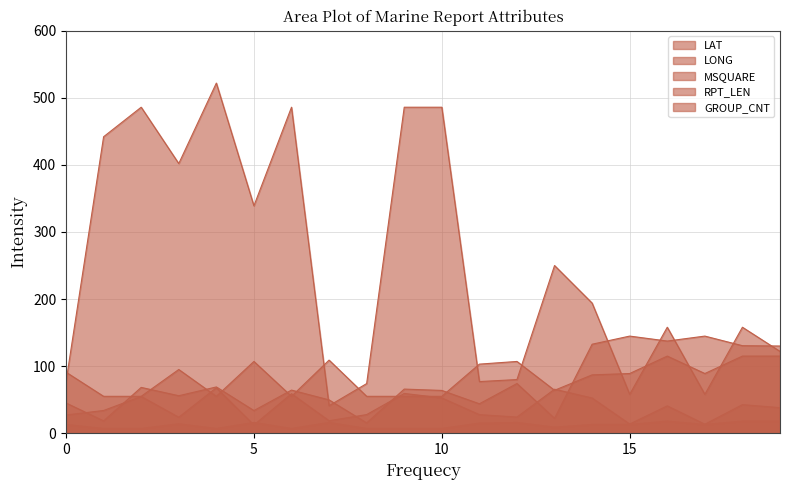

What is the value of the MSQUARE point at the 9th from the left?

74.0